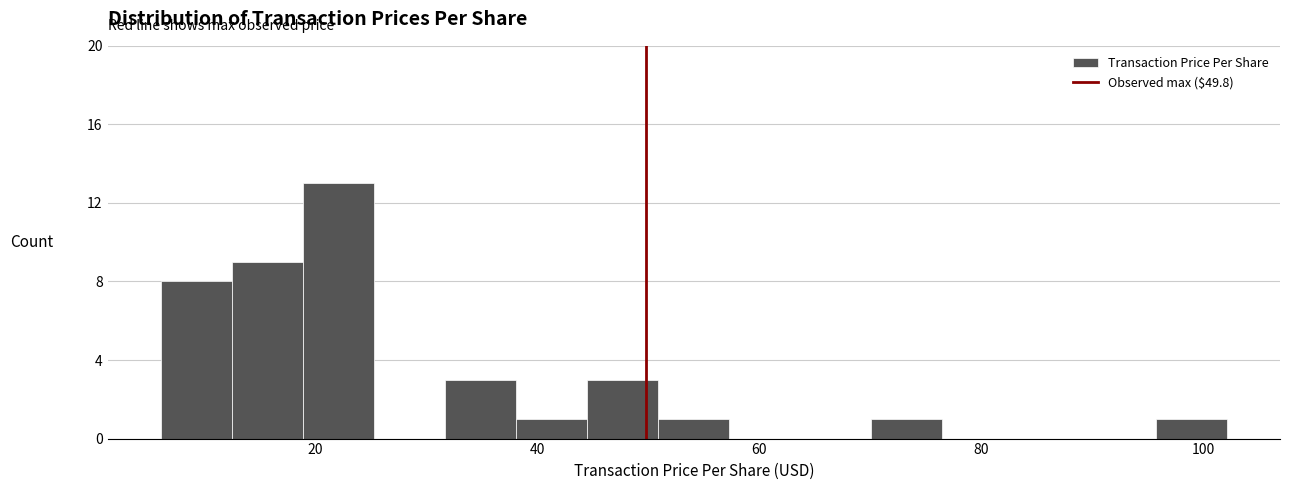

Read against the x-axis, roughly where is the centre of the tallest bar?

22